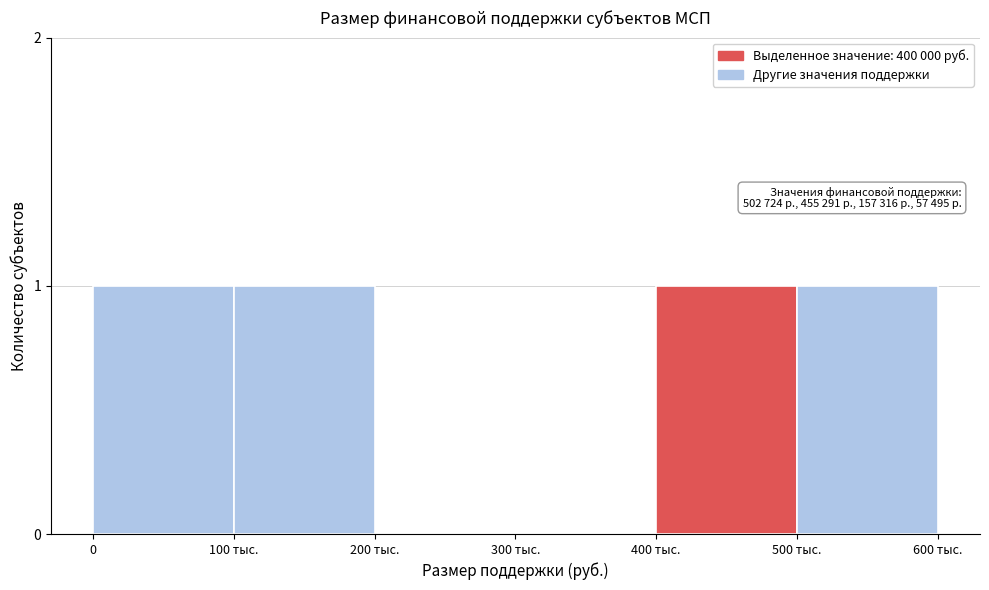

Reading left to right, extract all data points from this chart.

0=1	100 тыс.=1	200 тыс.=0	300 тыс.=0	400 тыс.=1	500 тыс.=1